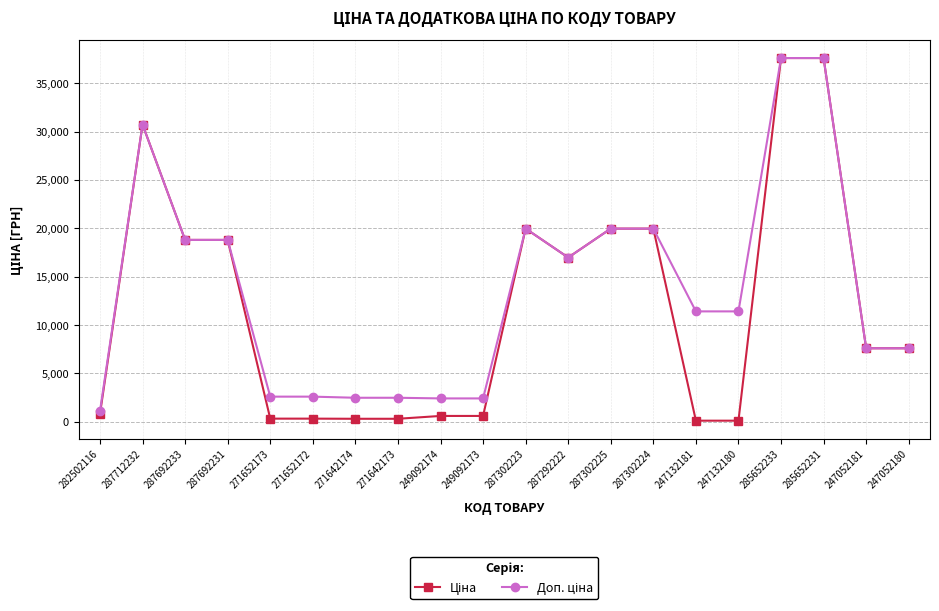

What is the total value across all series at 287302223?

39928.3